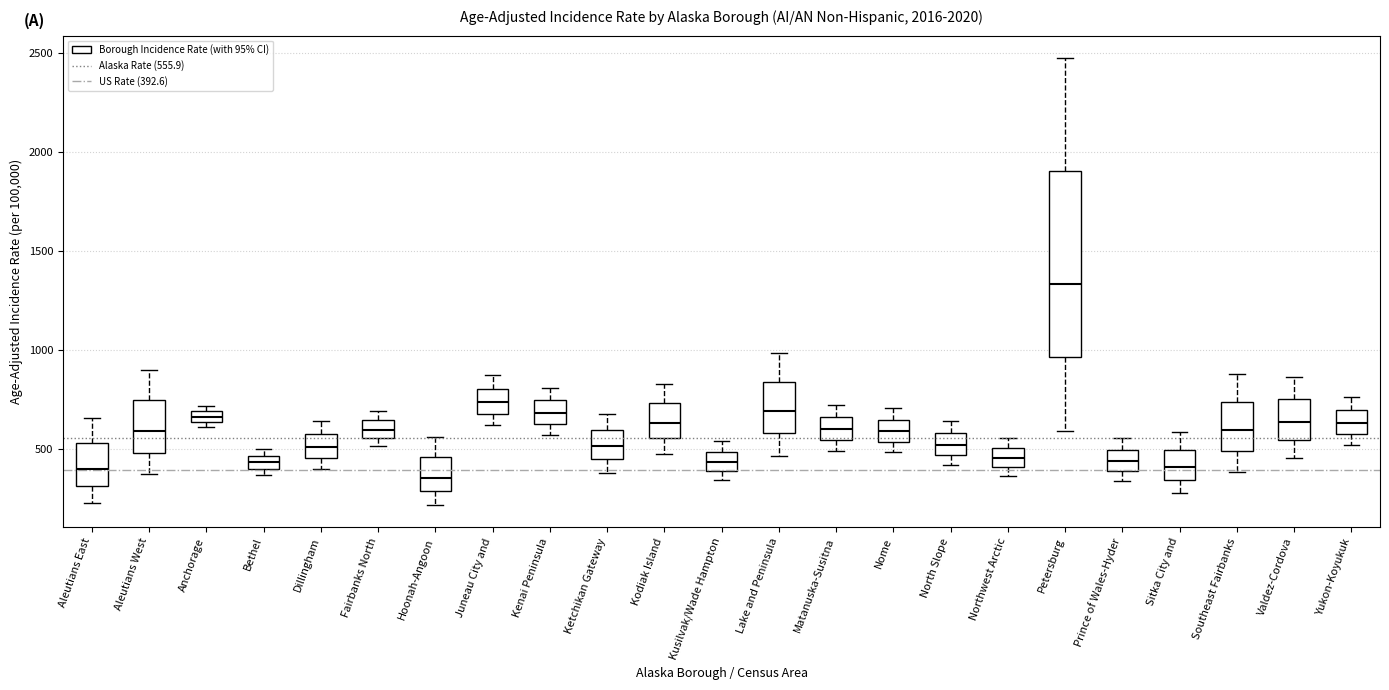

Where does the lower whisker of the box for North Slope end on the y-axis? The values are not printed on the chart, so give them approximately, as read against the axis.

400